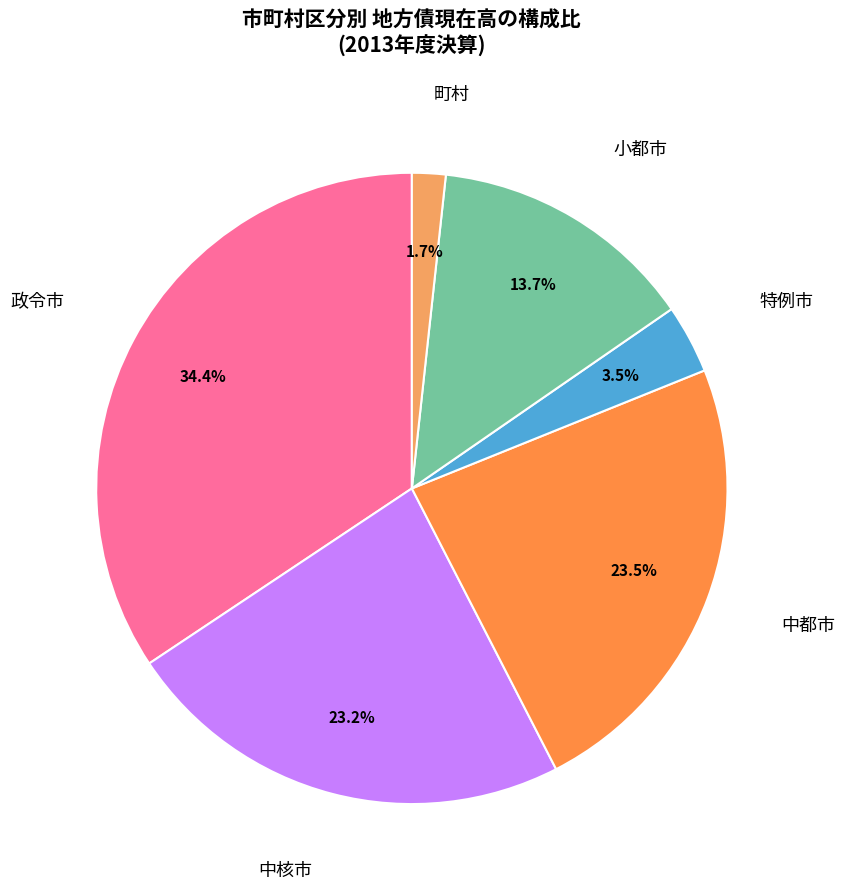

How many segments does this pie chart have?

6